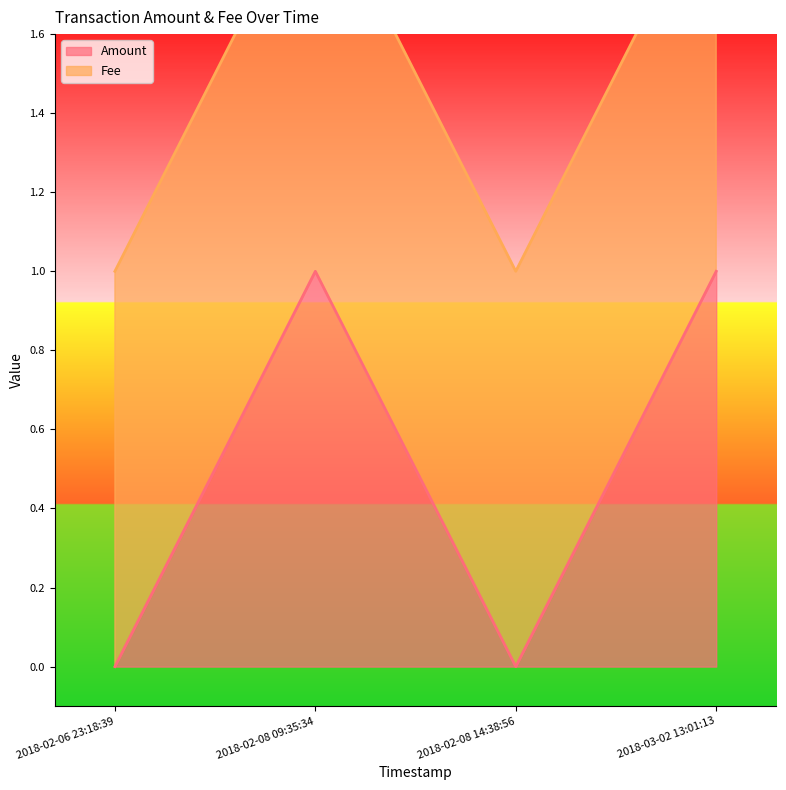

Where is the data nearest to the value 0?

2018-02-06 23:18:39